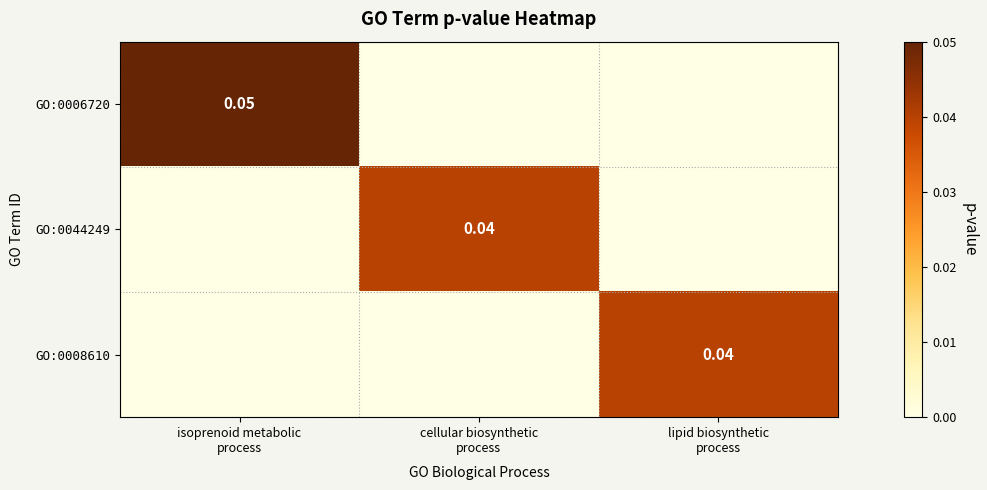

Which series has the widest spread of values?

GO:0006720